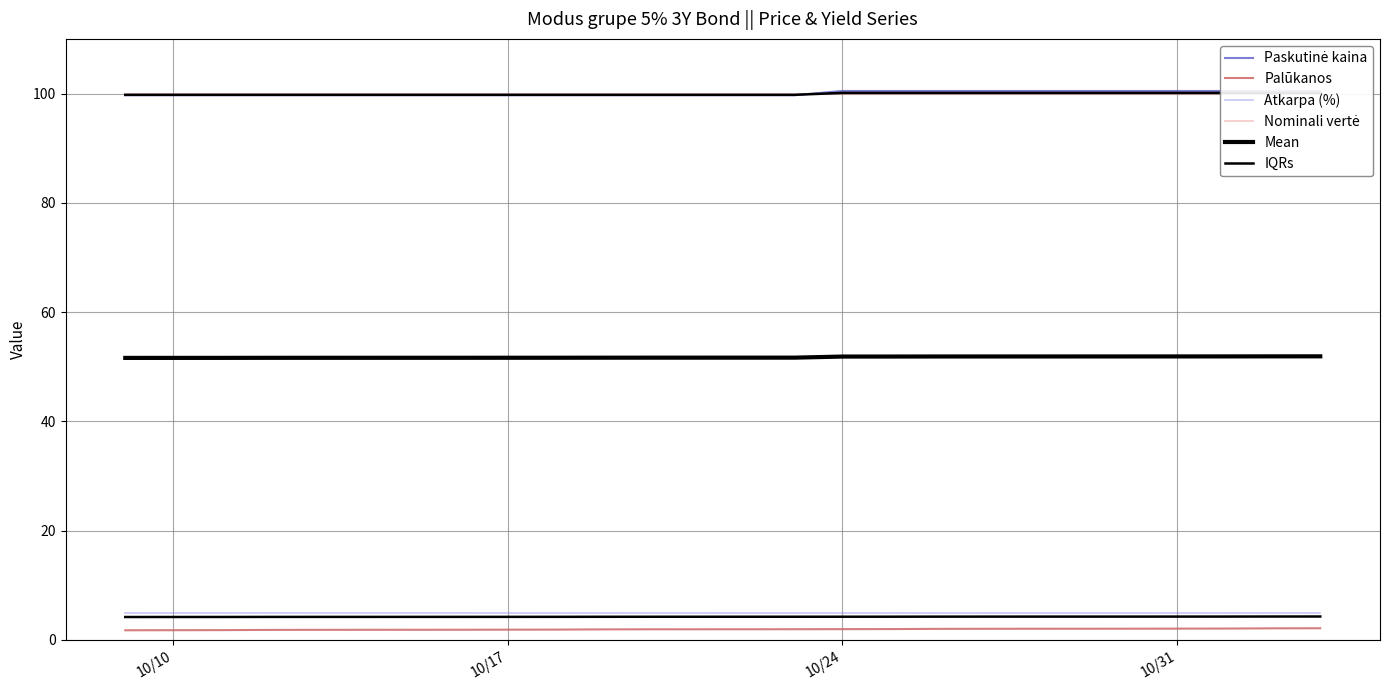

At which label is Nominali vertė closest to 100?

10/10